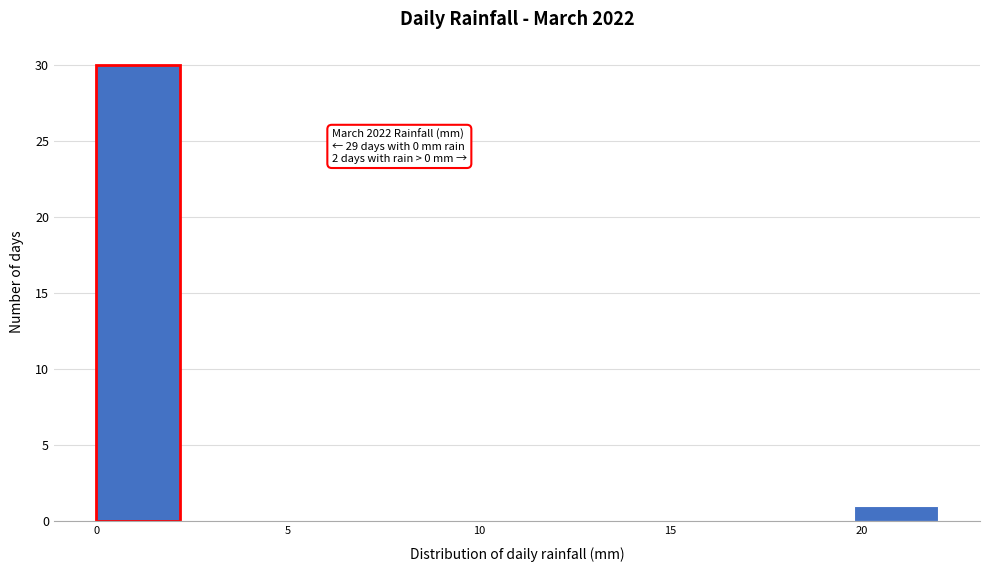

Over which range of the x-axis is the bar tallest?

0.0 to 2.2